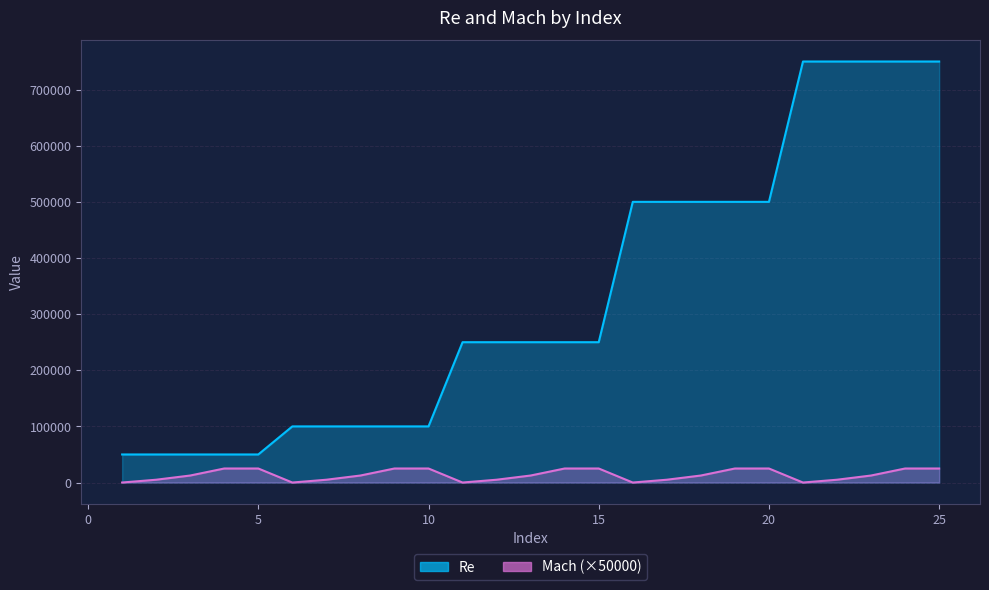

Is it true that Re equals 250000 at 15?

True